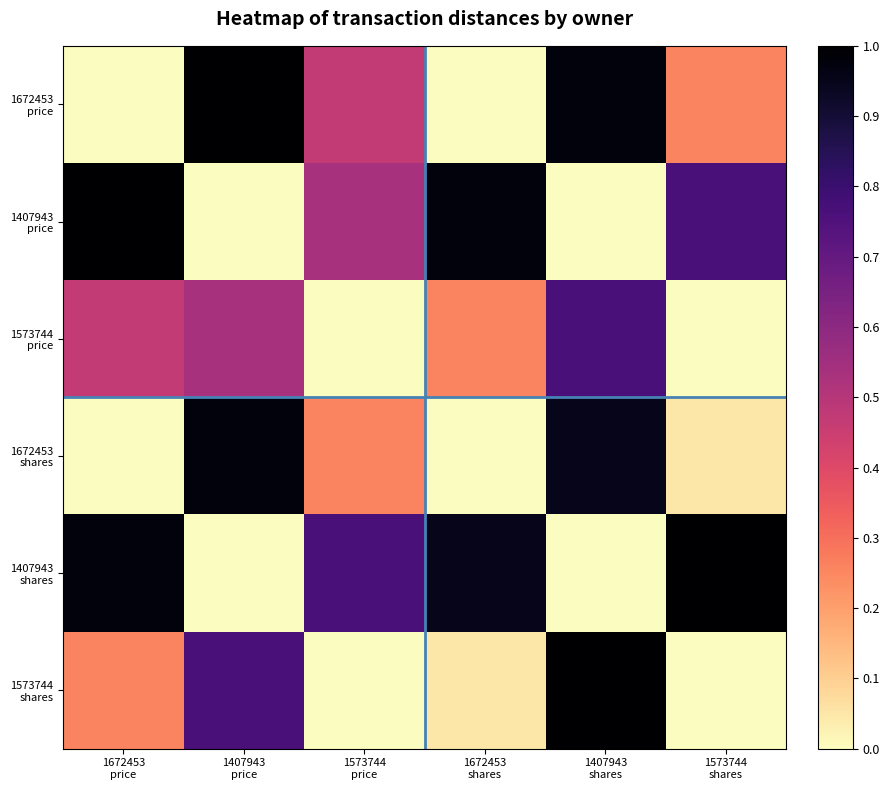

What is the difference between the highest and lowest values at 1573744
price?

0.8